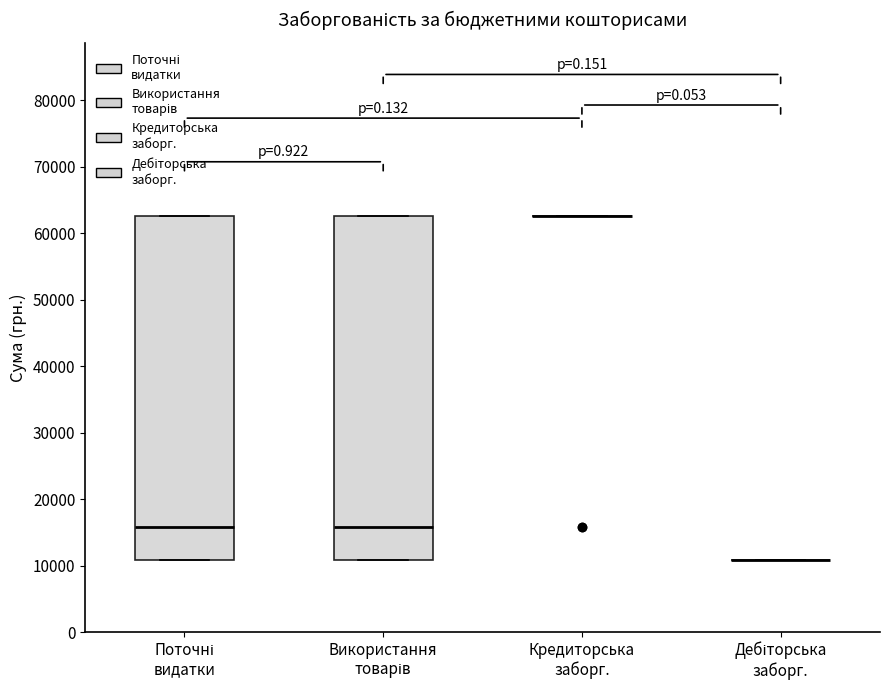

Where is the lower edge of the box for Використання товарів on the y-axis? The values are not printed on the chart, so give them approximately, as read against the axis.

11000